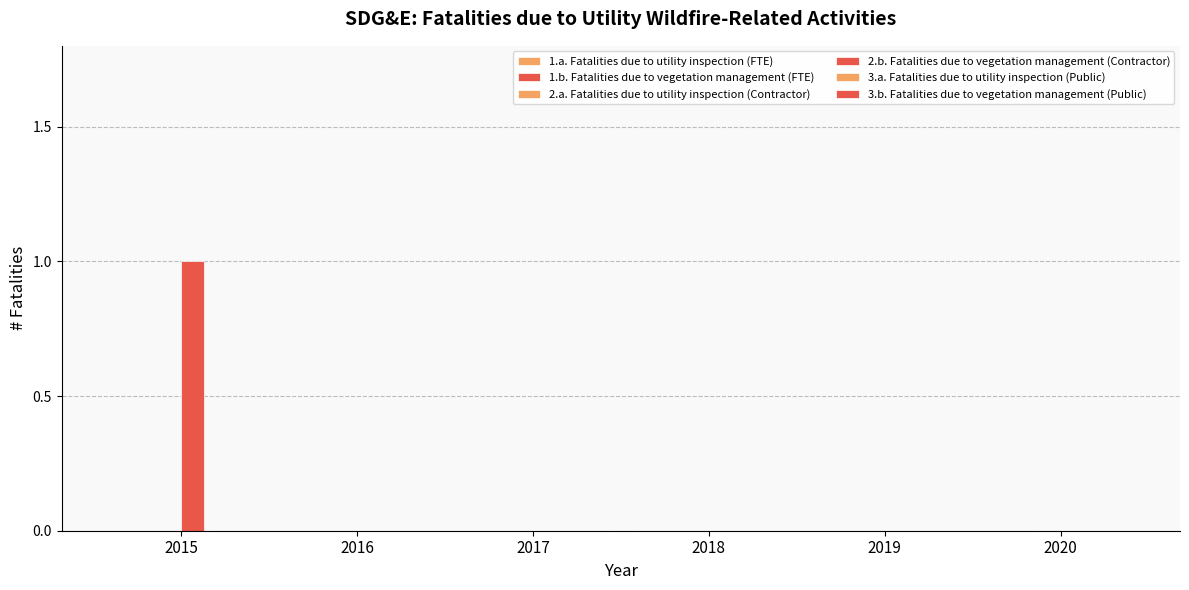

How many series are shown in this chart?

1